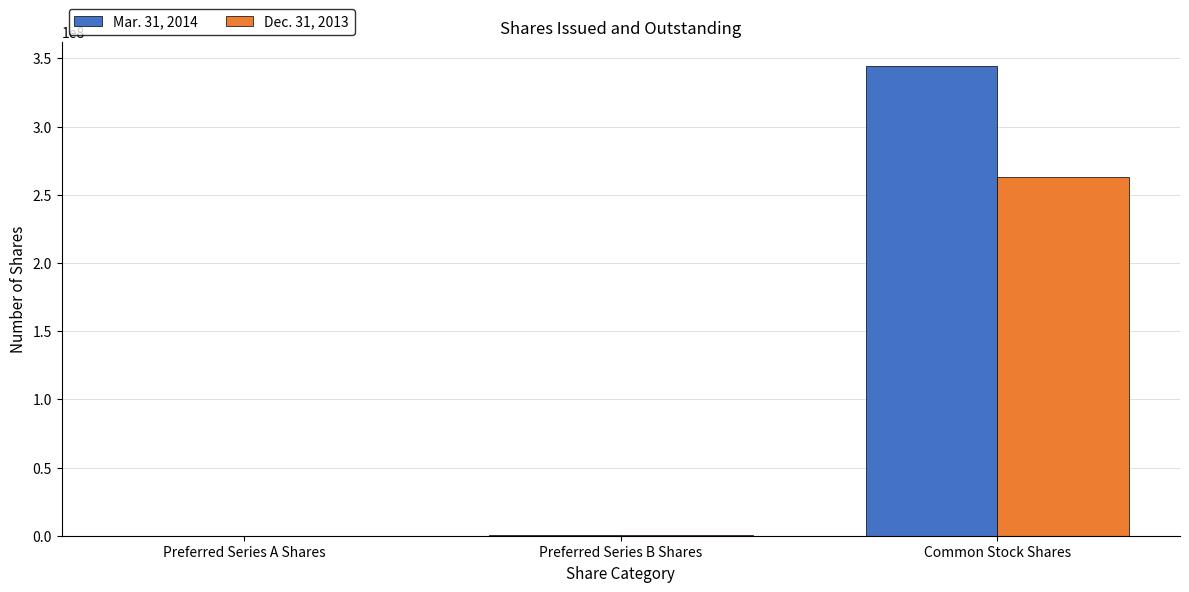

At which label does Mar. 31, 2014 reach its peak?

Common Stock Shares